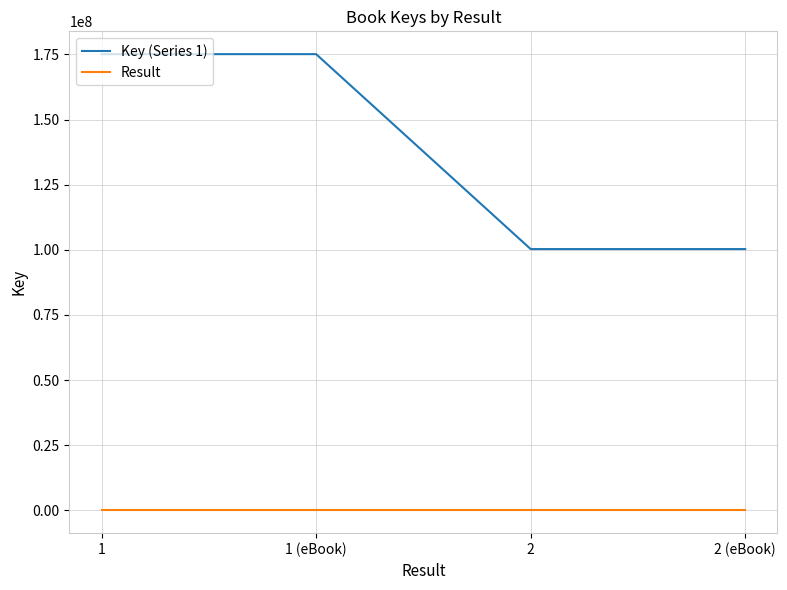

Which series has the largest total across all categories?

Key (Series 1)